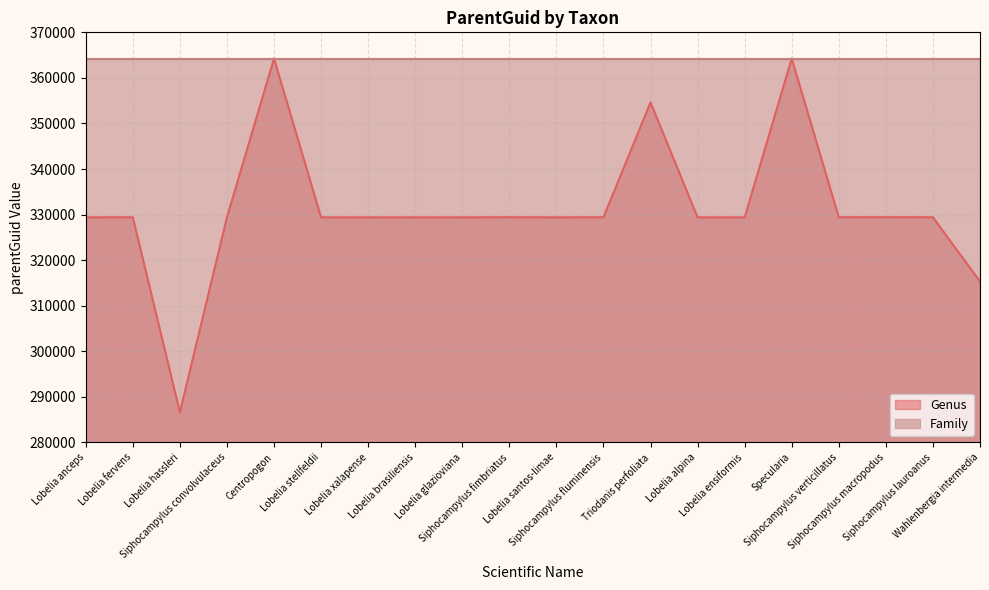

Count the number of categories in the chart.

20